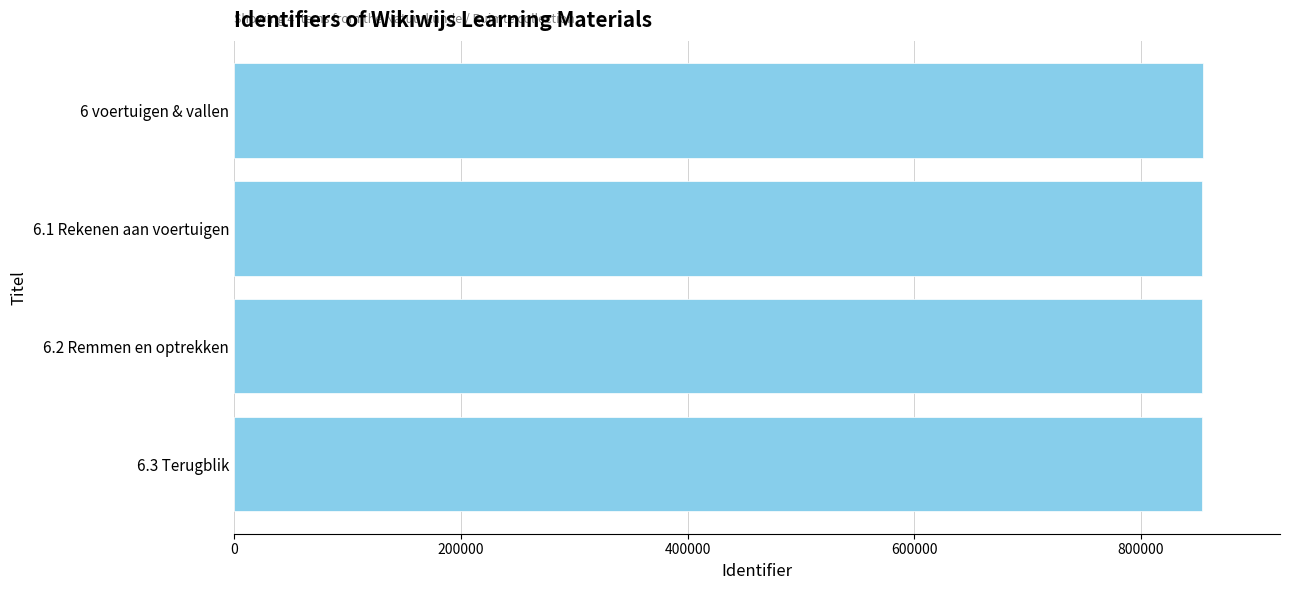

What is the ratio of the value at 6.2 Remmen en optrekken to the value at 6.1 Rekenen aan voertuigen?

1.0